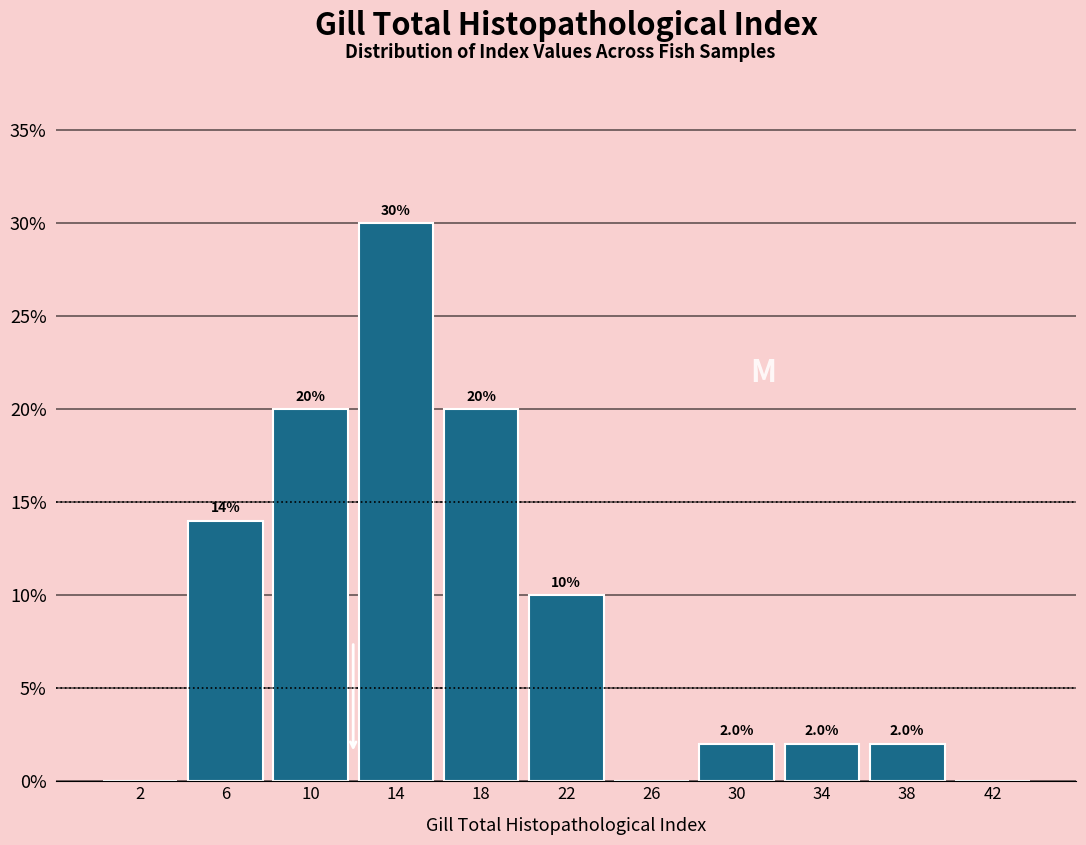

Over which range of the x-axis is the bar tallest?

12 to 16